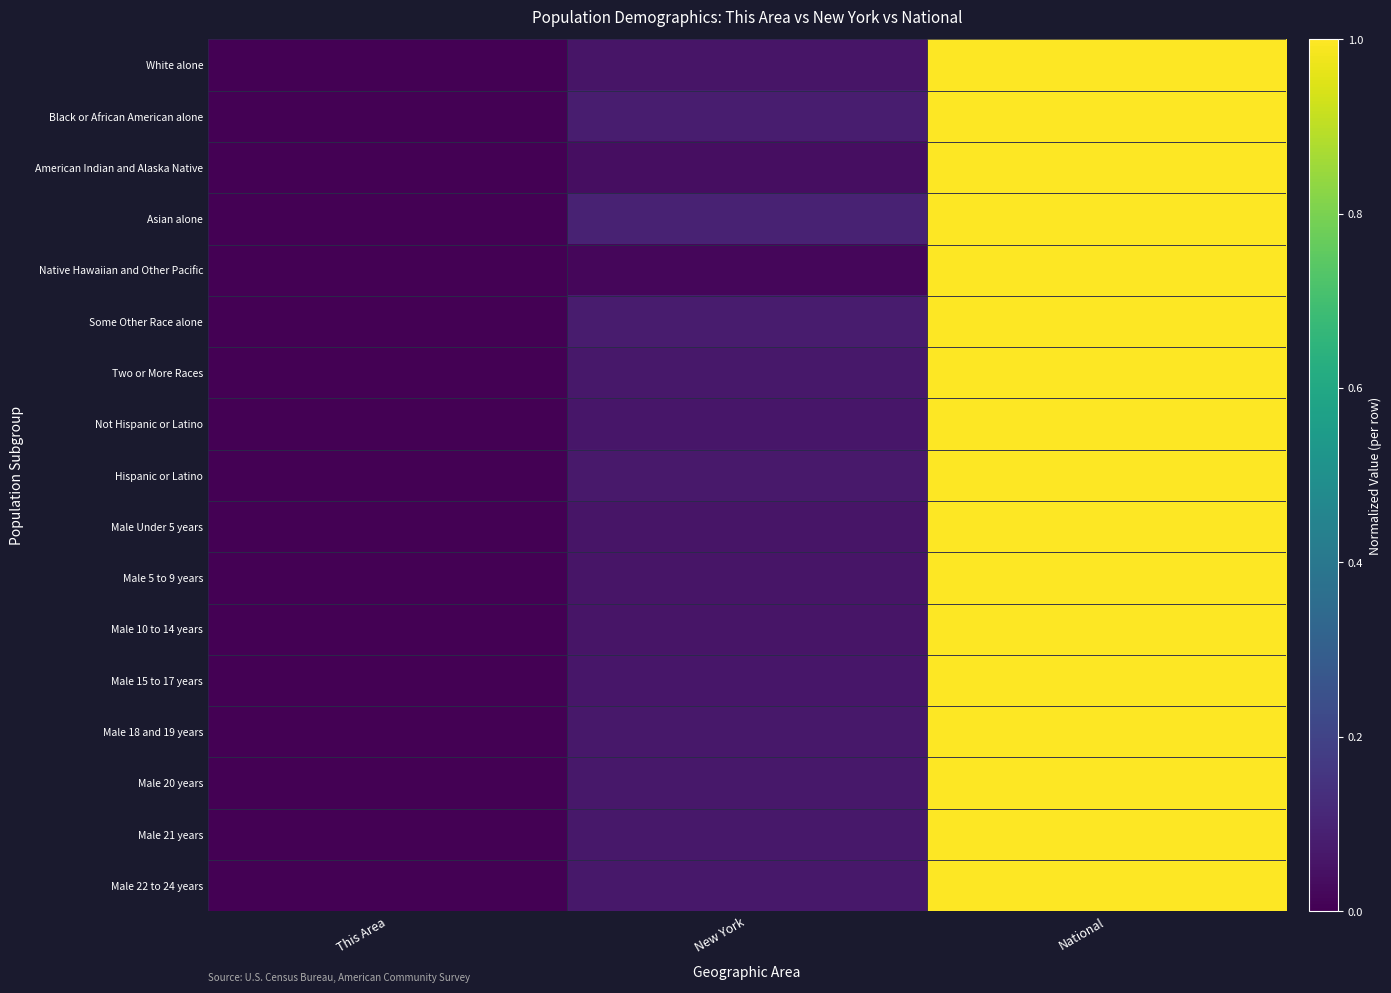

Reading left to right, transcribe all the data shown in this chart.

White alone: This Area=0.0	New York=0.1	National=1.0
Black or African American alone: This Area=0.0	New York=0.1	National=1.0
American Indian and Alaska Native: This Area=0.0	New York=0.0	National=1.0
Asian alone: This Area=0.0	New York=0.1	National=1.0
Native Hawaiian and Other Pacific: This Area=0.0	New York=0.0	National=1.0
Some Other Race alone: This Area=0.0	New York=0.1	National=1.0
Two or More Races: This Area=0.0	New York=0.1	National=1.0
Not Hispanic or Latino: This Area=0.0	New York=0.1	National=1.0
Hispanic or Latino: This Area=0.0	New York=0.1	National=1.0
Male Under 5 years: This Area=0.0	New York=0.1	National=1.0
Male 5 to 9 years: This Area=0.0	New York=0.1	National=1.0
Male 10 to 14 years: This Area=0.0	New York=0.1	National=1.0
Male 15 to 17 years: This Area=0.0	New York=0.1	National=1.0
Male 18 and 19 years: This Area=0.0	New York=0.1	National=1.0
Male 20 years: This Area=0.0	New York=0.1	National=1.0
Male 21 years: This Area=0.0	New York=0.1	National=1.0
Male 22 to 24 years: This Area=0.0	New York=0.1	National=1.0